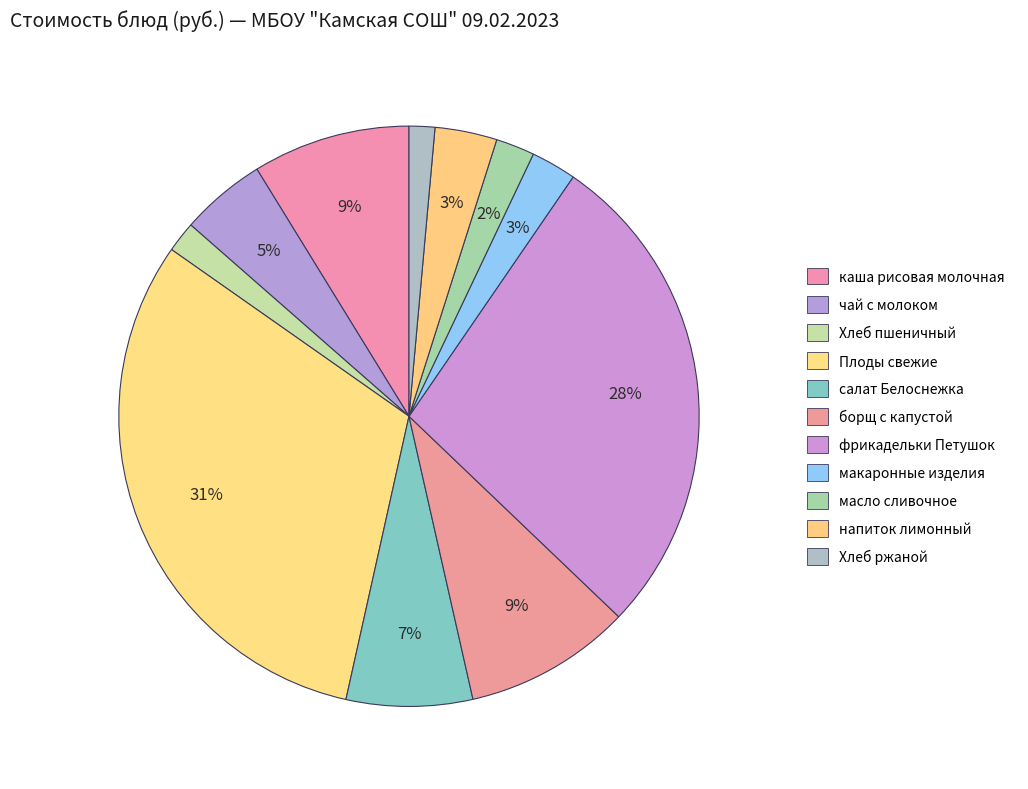

Is there any slice that represents more than half of the pie?

No